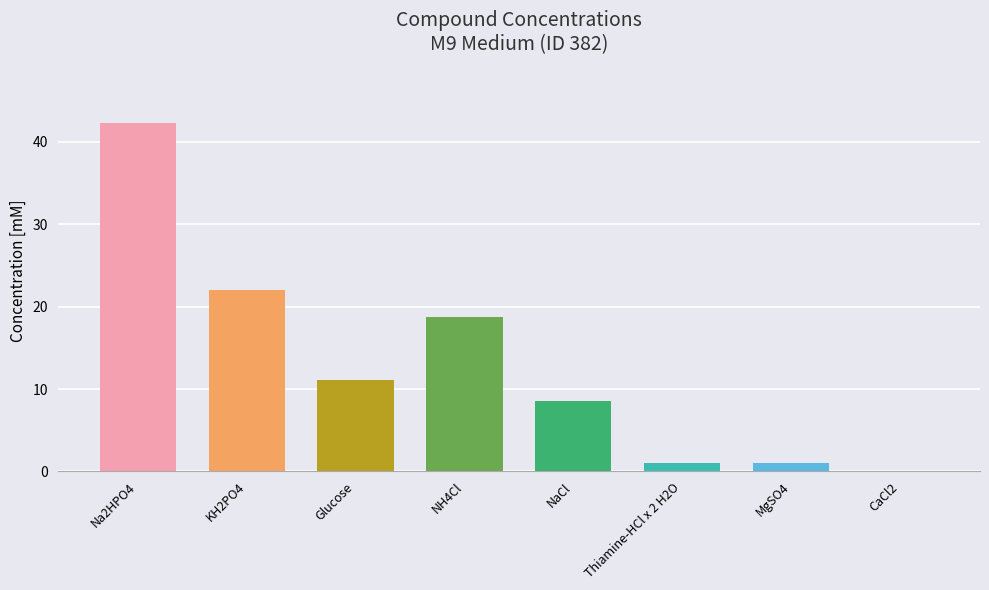

Where is the data nearest to the value 21?

KH2PO4